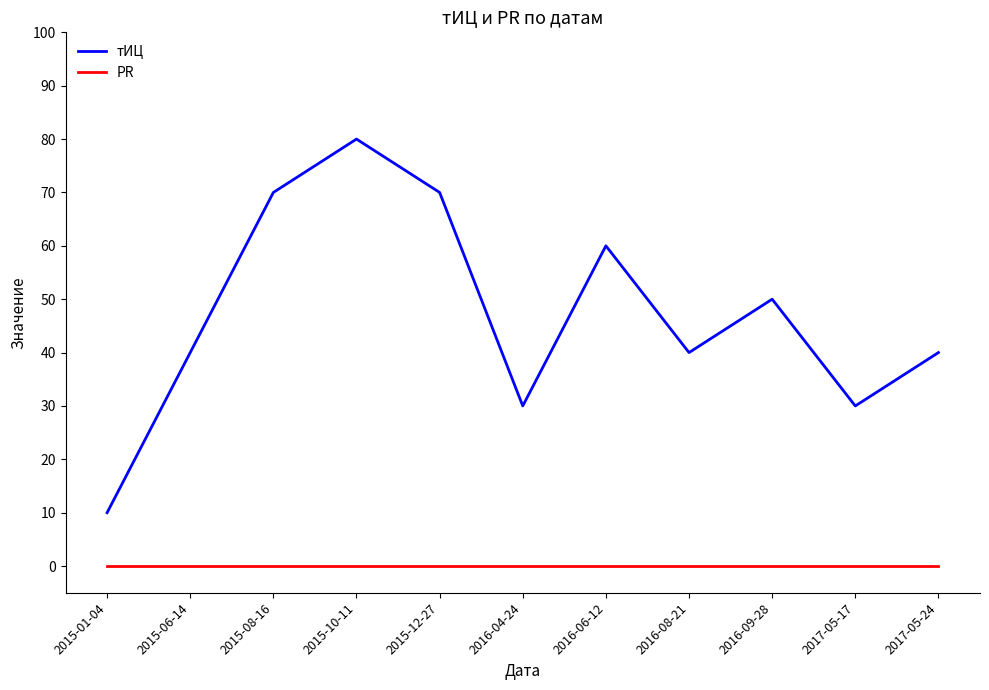

True or false: тИЦ has more than 1 points higher than both neighbors.

True